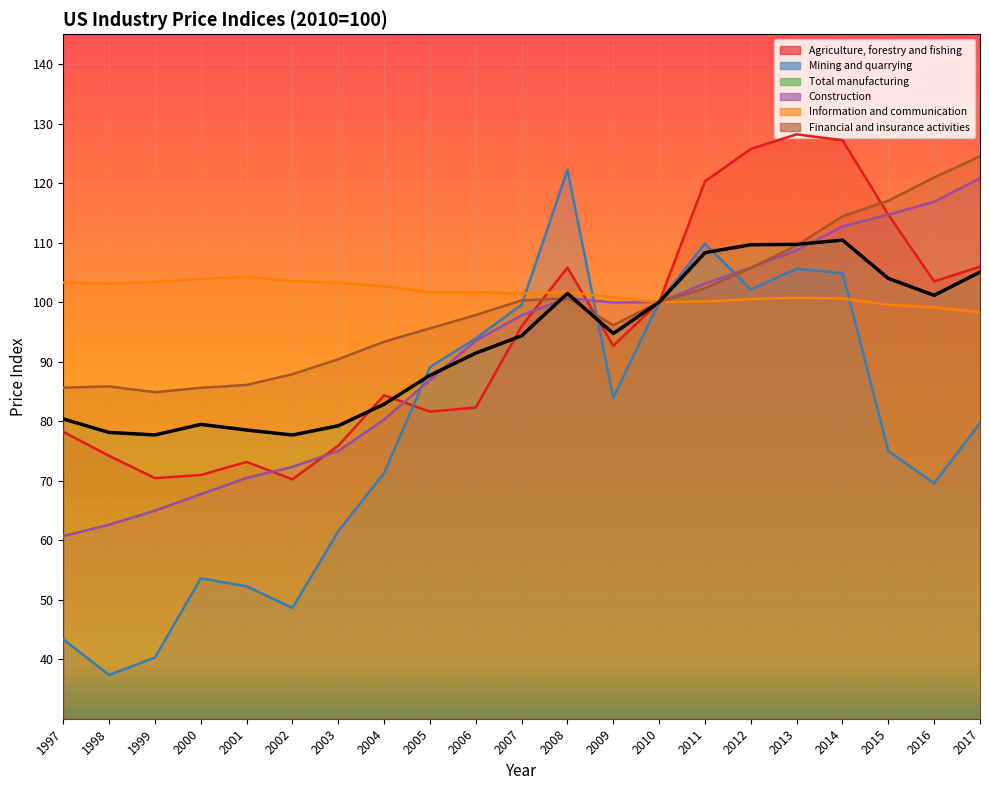

How many interior local valleys does the Financial and insurance activities series have?

2